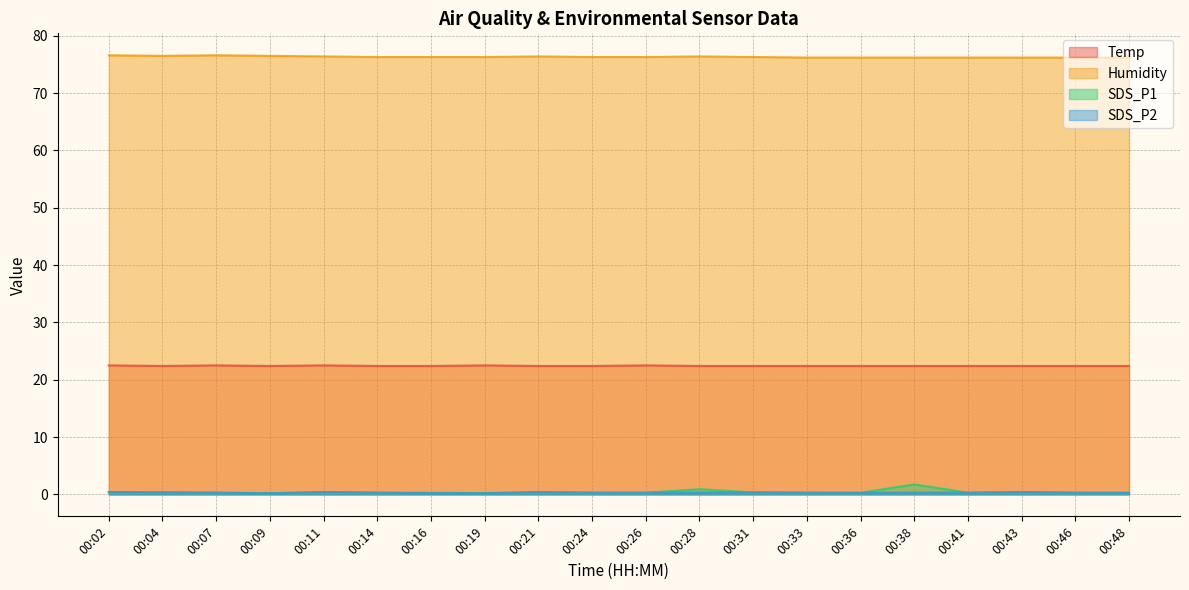

What is the value of the Temp point at the 17th from the left?

22.4